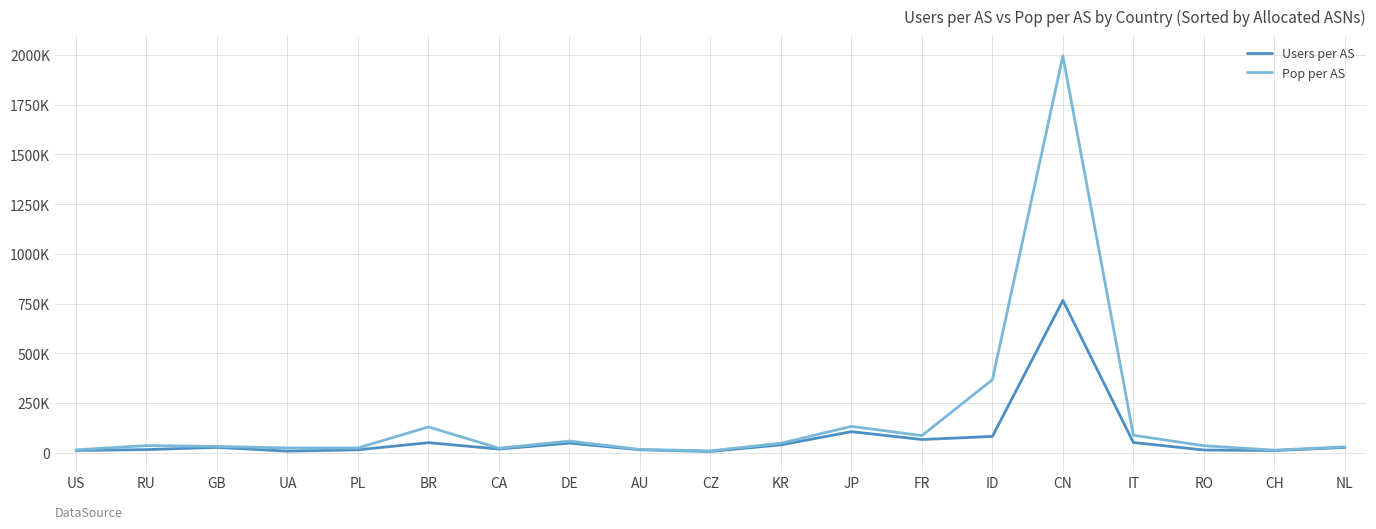

Which series has the largest total across all categories?

Pop per AS